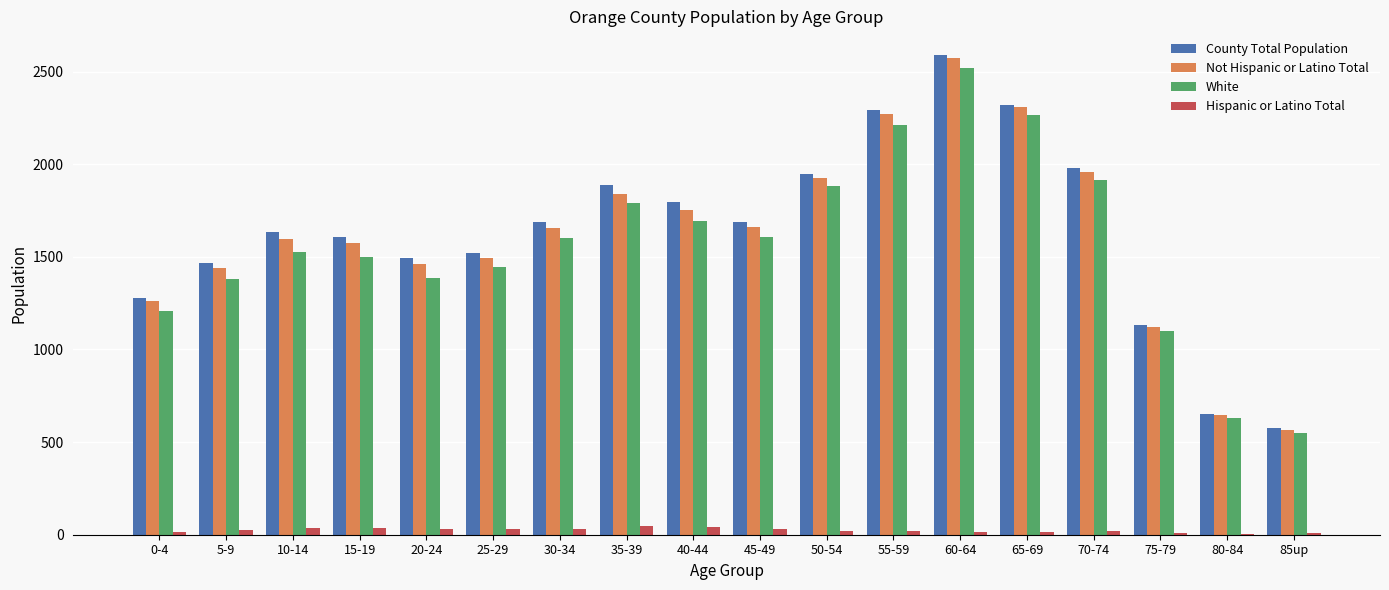

What are all the series names shown in the legend?

County Total Population, Not Hispanic or Latino Total, White, Hispanic or Latino Total